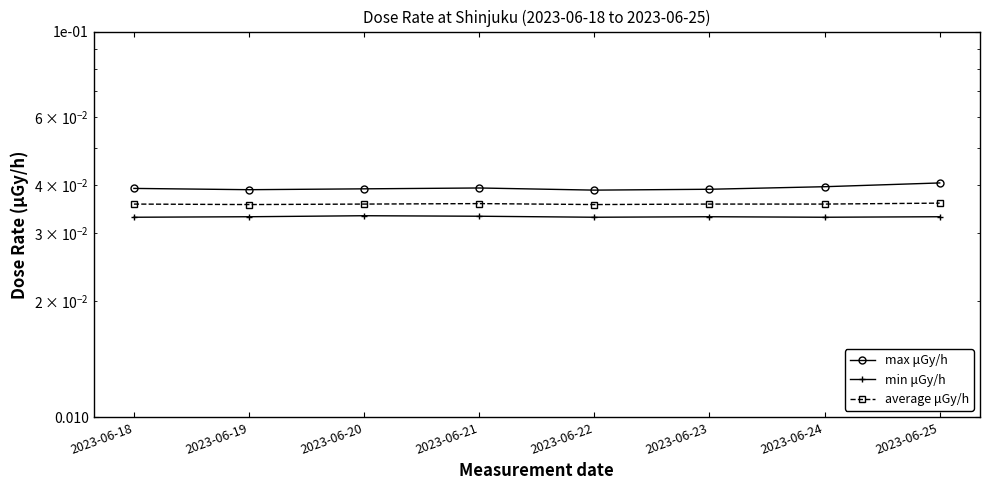

True or false: average μGy/h and max μGy/h cross at least once.

False